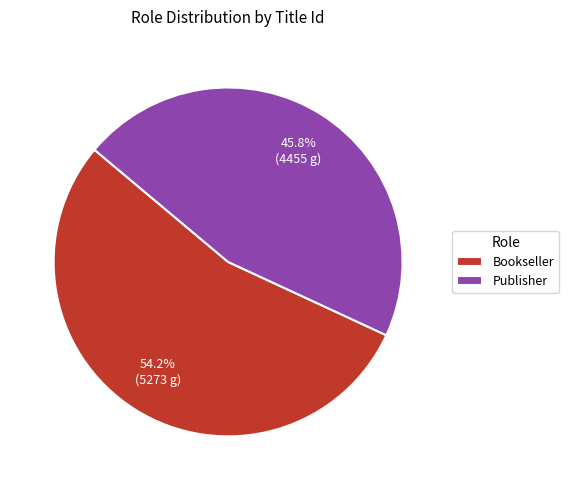

Between Bookseller and Publisher, which is larger?

Bookseller